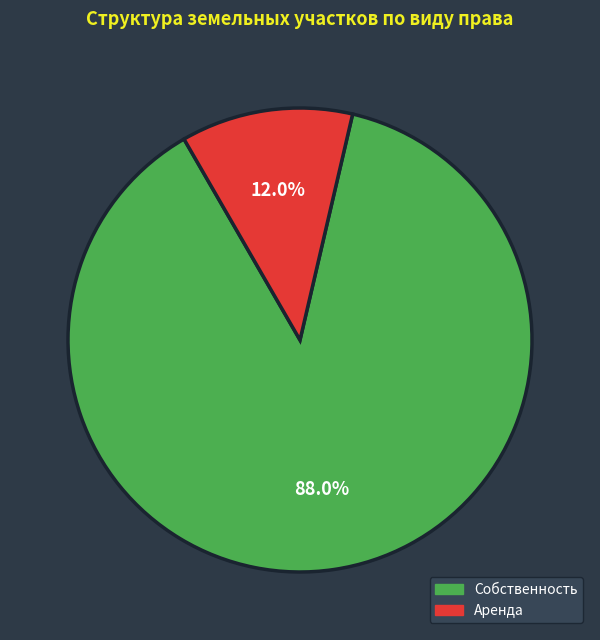

How many slices are in this pie chart?

2